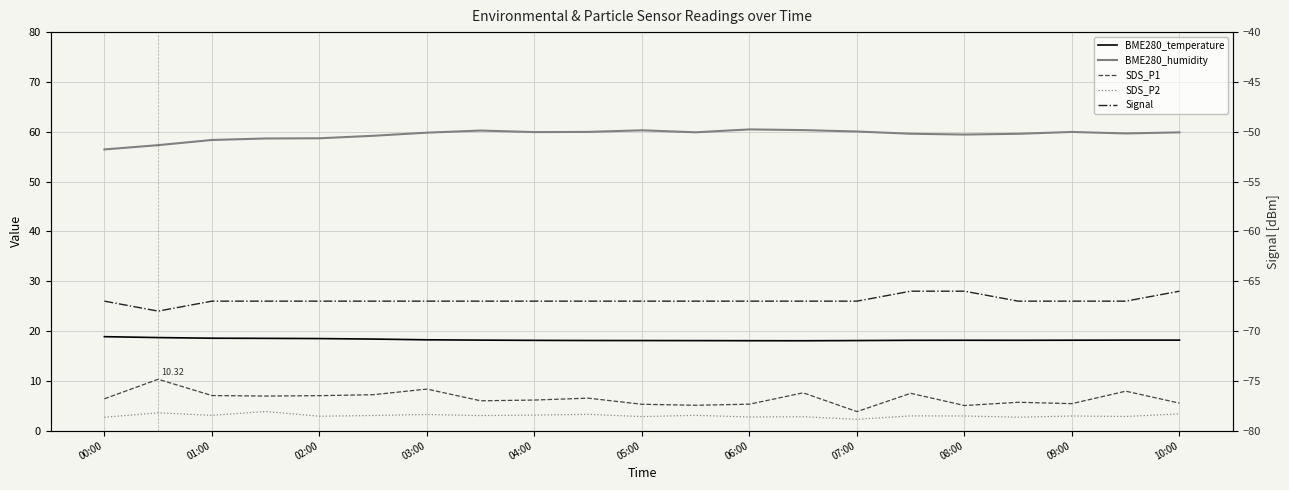

Is it true that BME280_humidity equals 59.8 at 03:00?

True